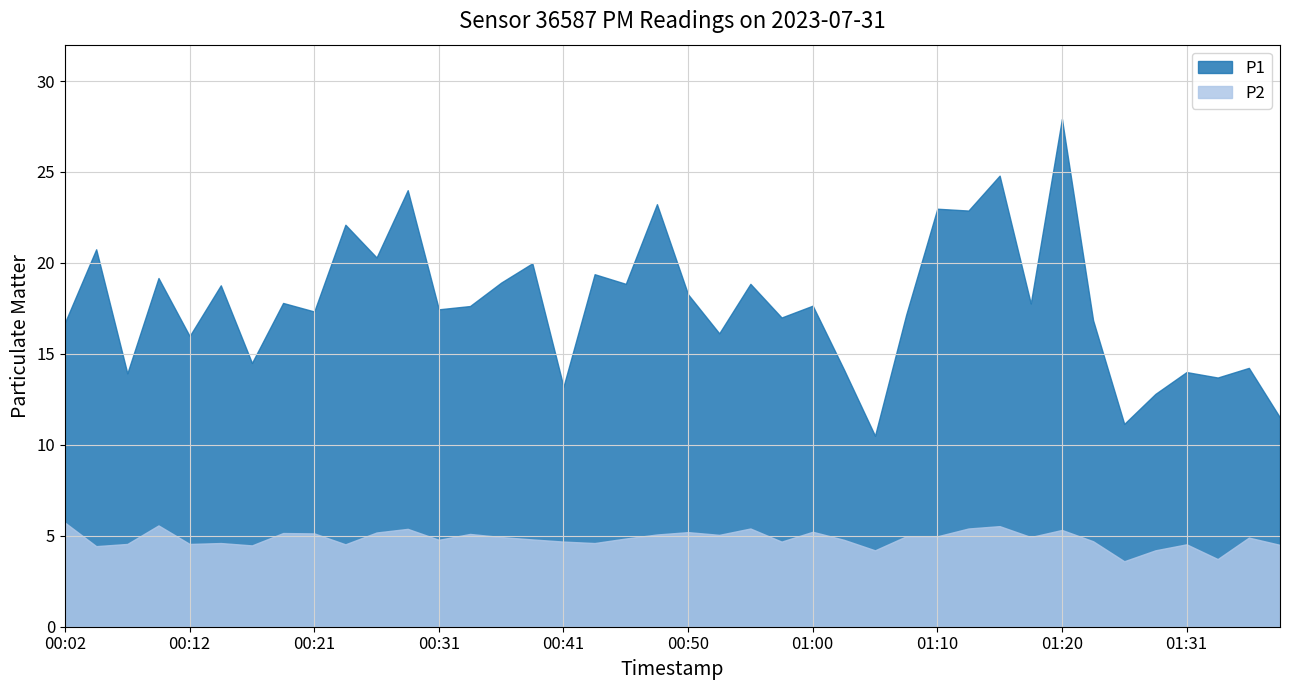

True or false: P1 and P2 cross at least once.

False